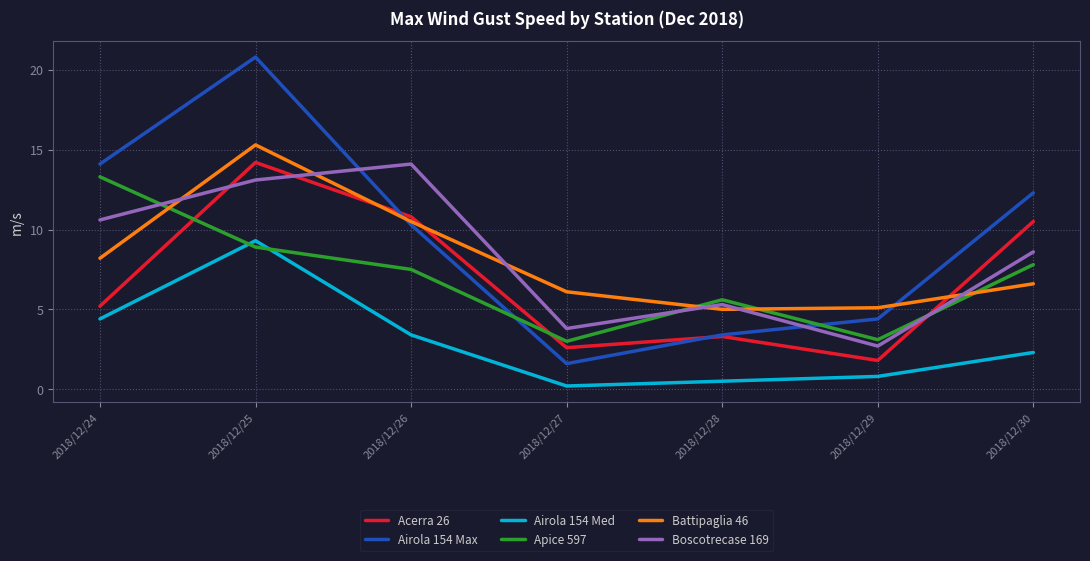

Is it true that Battipaglia 46 equals 6.1 at 2018/12/27?

True